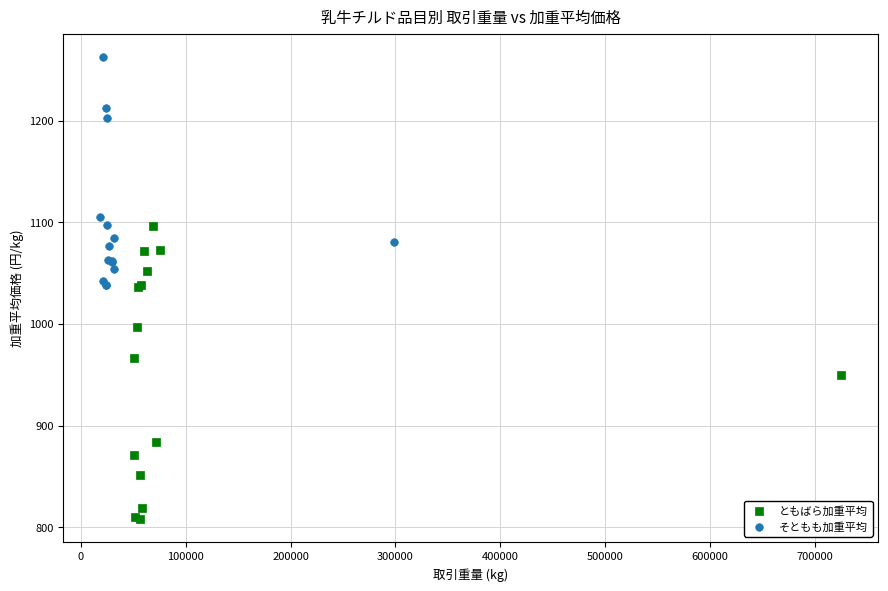

Which series contains the lowest Y value?

ともばら加重平均